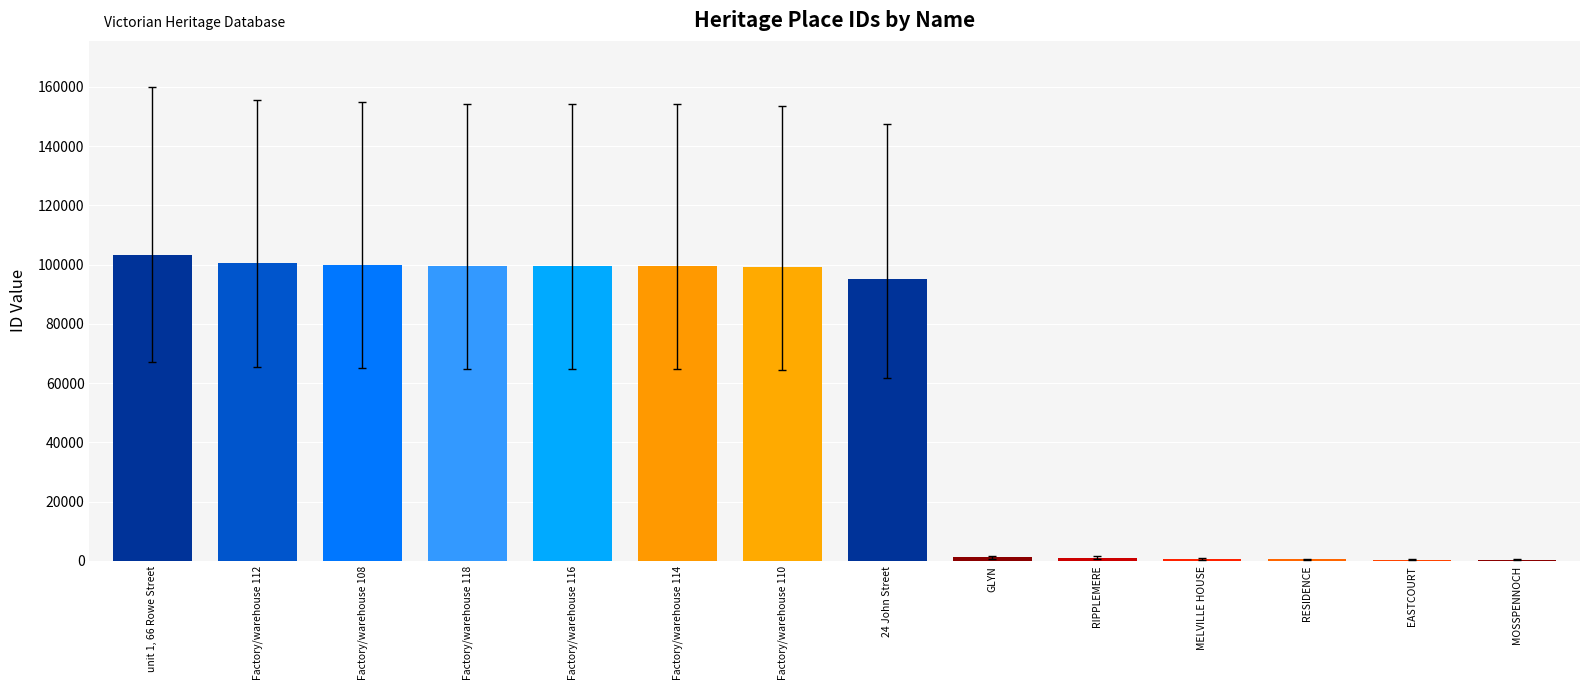

Read the value at Factory/warehouse 112, to the nearest 100.

100400